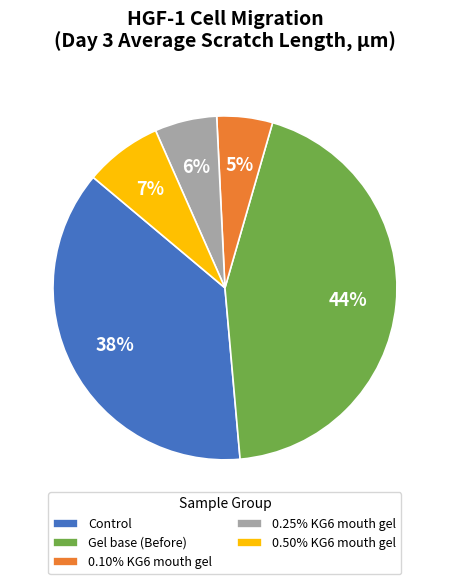

Is the sum of 0.10% KG6 mouth gel and 0.25% KG6 mouth gel greater than half?

No